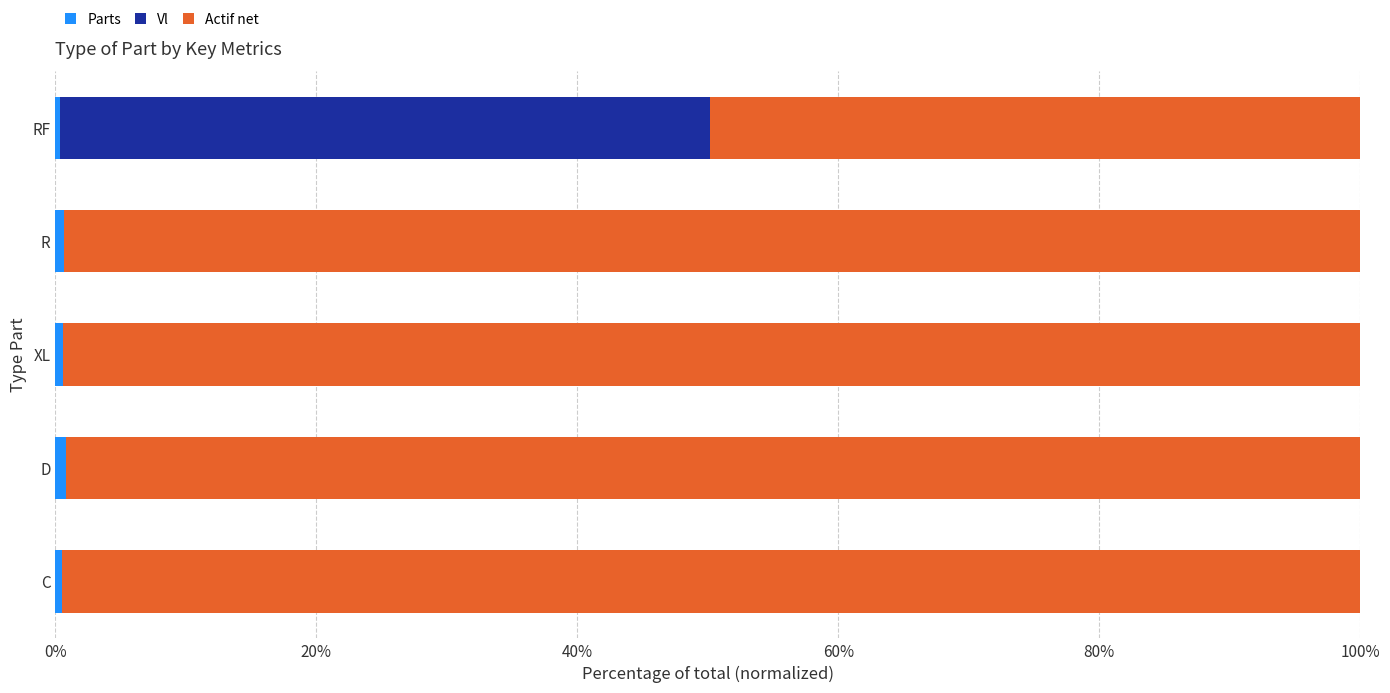

What is the value of the Vl bar at the 5th from the left?

49.8